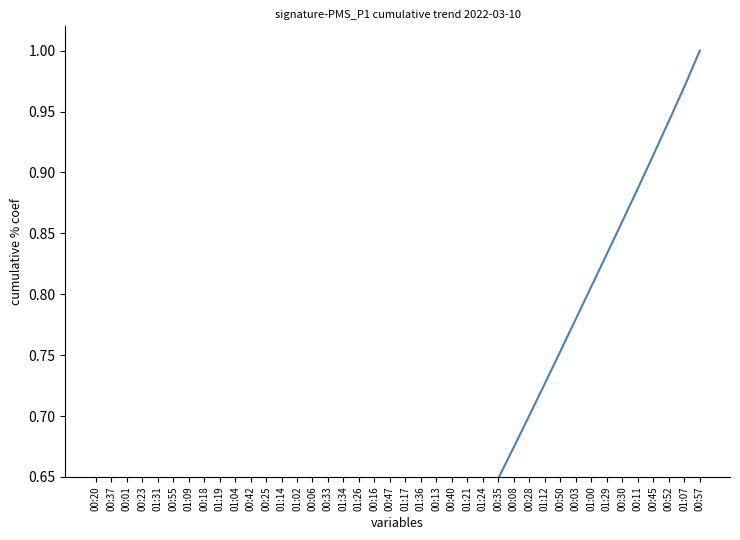

At which category does the chart reach its peak across all series?

00:57